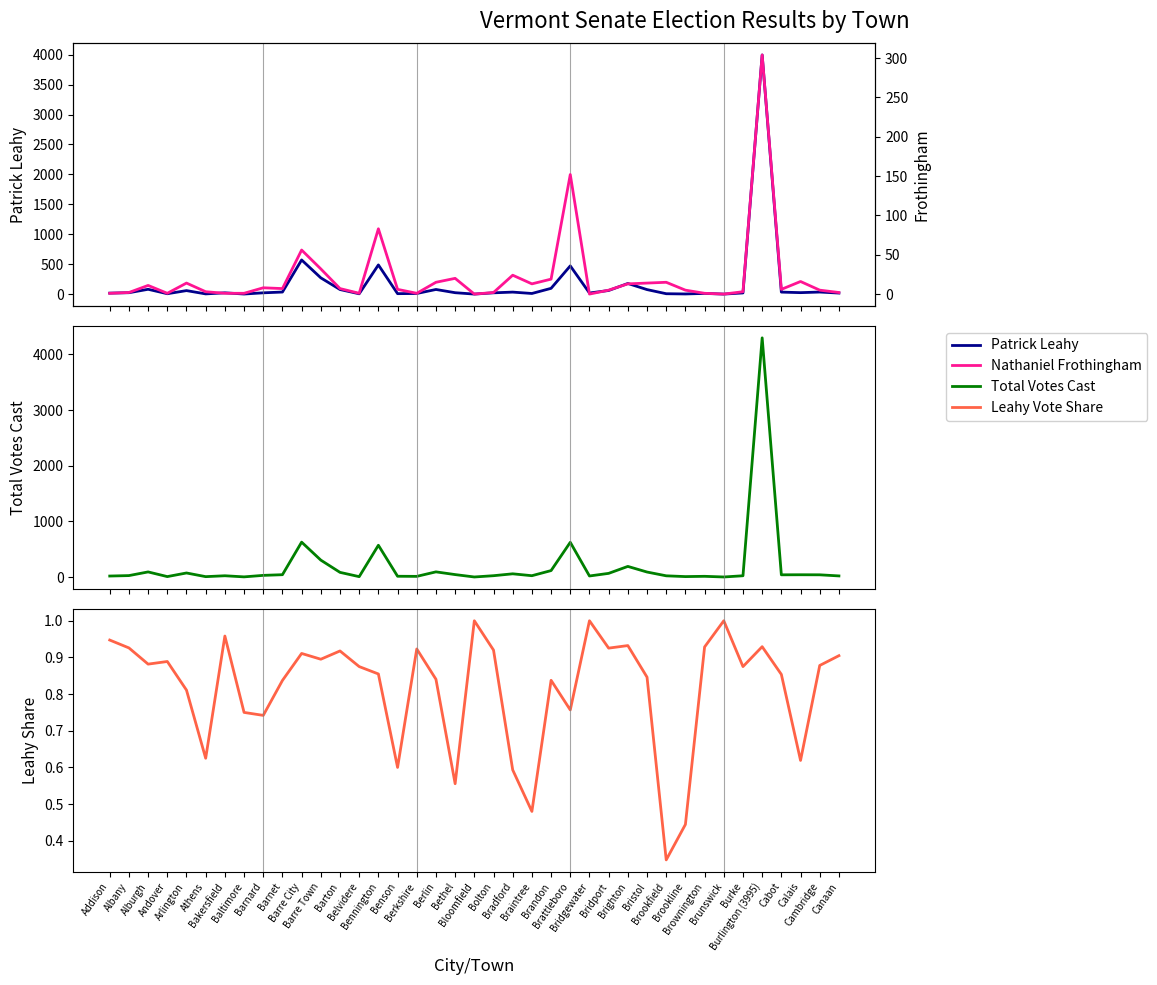

How many series are shown in this chart?

4